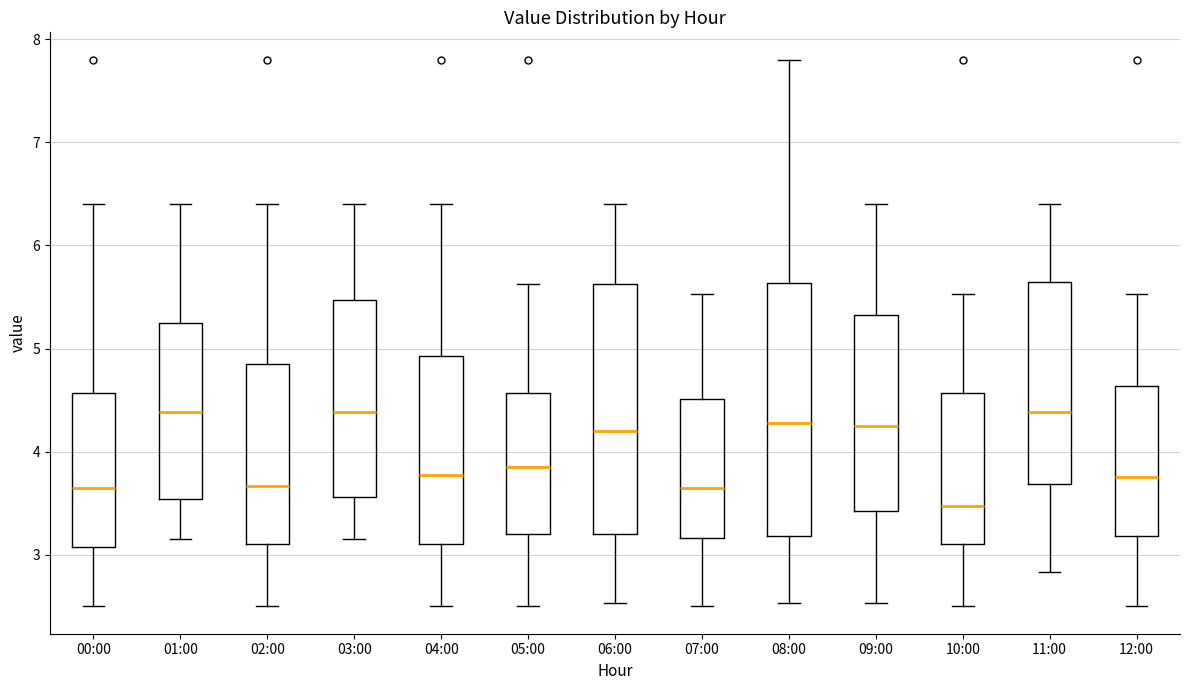

Reading left to right, read every box against the y-axis: the position of its median line, the range the box covers, and the ends of its whiskers. The values are not printed on the chart, so give them approximately, as read against the axis.

00:00: median 3.7, box 3.1 to 4.6, whiskers 2.5 to 6.4
01:00: median 4.4, box 3.5 to 5.3, whiskers 3.2 to 6.4
02:00: median 3.7, box 3.1 to 4.9, whiskers 2.5 to 6.4
03:00: median 4.4, box 3.6 to 5.5, whiskers 3.2 to 6.4
04:00: median 3.8, box 3.1 to 4.9, whiskers 2.5 to 6.4
05:00: median 3.9, box 3.2 to 4.6, whiskers 2.5 to 5.6
06:00: median 4.2, box 3.2 to 5.6, whiskers 2.5 to 6.4
07:00: median 3.7, box 3.2 to 4.5, whiskers 2.5 to 5.5
08:00: median 4.3, box 3.2 to 5.6, whiskers 2.5 to 7.8
09:00: median 4.3, box 3.4 to 5.3, whiskers 2.5 to 6.4
10:00: median 3.5, box 3.1 to 4.6, whiskers 2.5 to 5.5
11:00: median 4.4, box 3.7 to 5.6, whiskers 2.8 to 6.4
12:00: median 3.8, box 3.2 to 4.6, whiskers 2.5 to 5.5